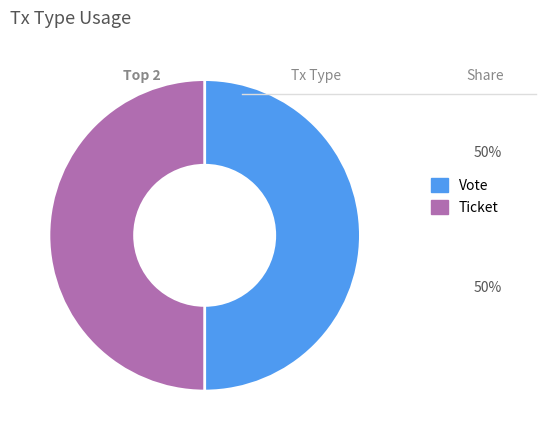

Combined, do Vote and Ticket account for over 50%?

Yes